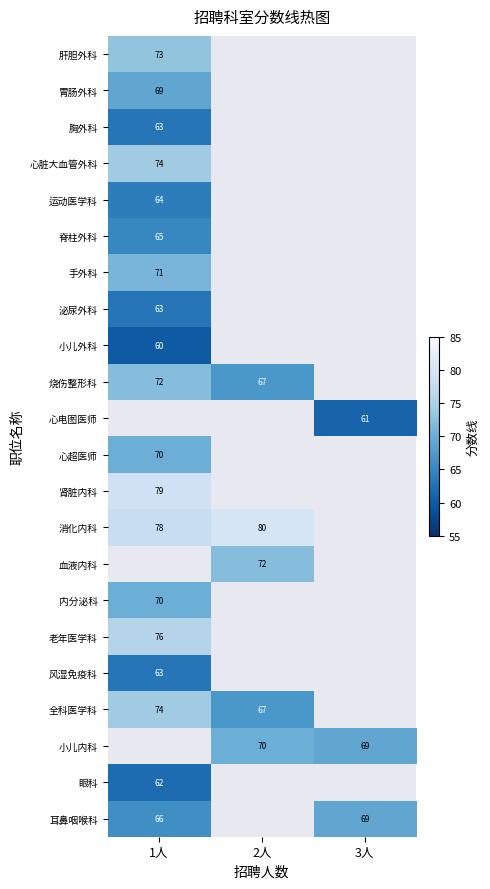

True or false: 小儿内科 has a value of 36 at 3人.

False